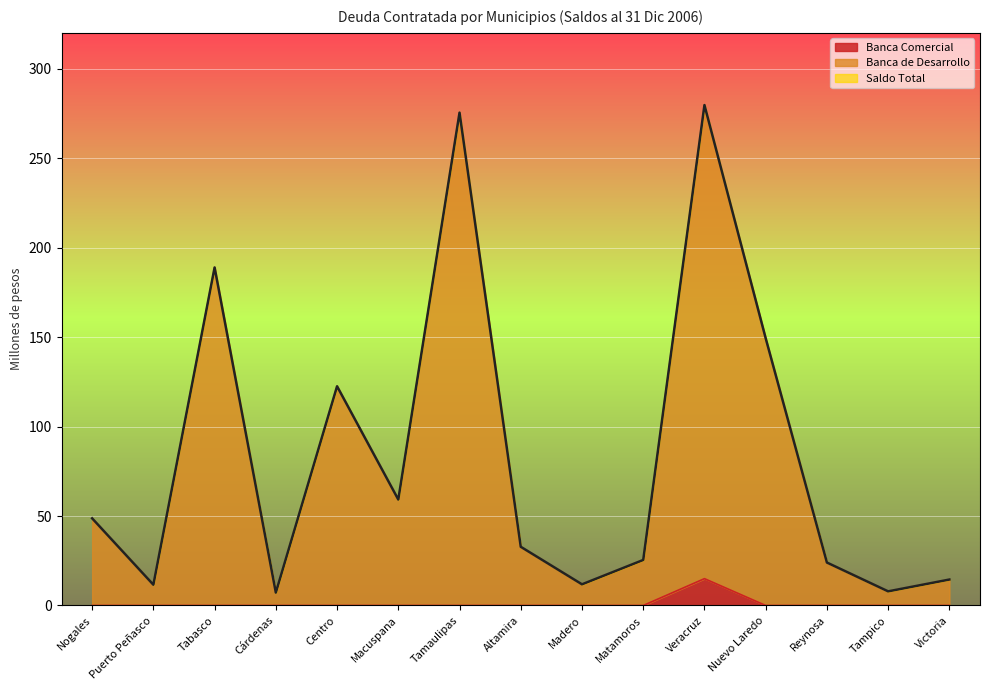

Reading left to right, extract all data points from this chart.

Banca Comercial: Nogales=0.0	Puerto Peñasco=0.0	Tabasco=0.0	Cárdenas=0.0	Centro=0.0	Macuspana=0.0	Tamaulipas=0.0	Altamira=0.0	Madero=0.0	Matamoros=0.0	Veracruz=15.0	Nuevo Laredo=0.0	Reynosa=0.0	Tampico=0.0	Victoria=0.0
Banca de Desarrollo: Nogales=48.7	Puerto Peñasco=11.6	Tabasco=188.9	Cárdenas=7.2	Centro=122.5	Macuspana=59.2	Tamaulipas=275.4	Altamira=32.8	Madero=11.8	Matamoros=25.4	Veracruz=279.6	Nuevo Laredo=149.3	Reynosa=24.0	Tampico=7.9	Victoria=14.5
Saldo Total: Nogales=48.7	Puerto Peñasco=11.6	Tabasco=188.9	Cárdenas=7.2	Centro=122.5	Macuspana=59.2	Tamaulipas=275.4	Altamira=32.8	Madero=11.8	Matamoros=25.4	Veracruz=279.6	Nuevo Laredo=149.3	Reynosa=24.0	Tampico=7.9	Victoria=14.5